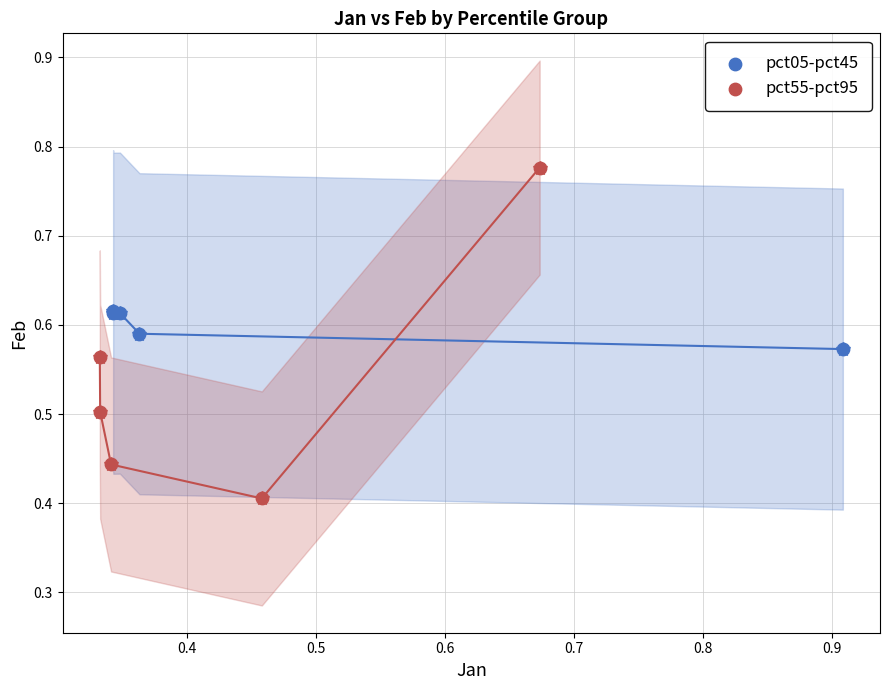

Which series has the widest spread of Y values?

pct55-pct95